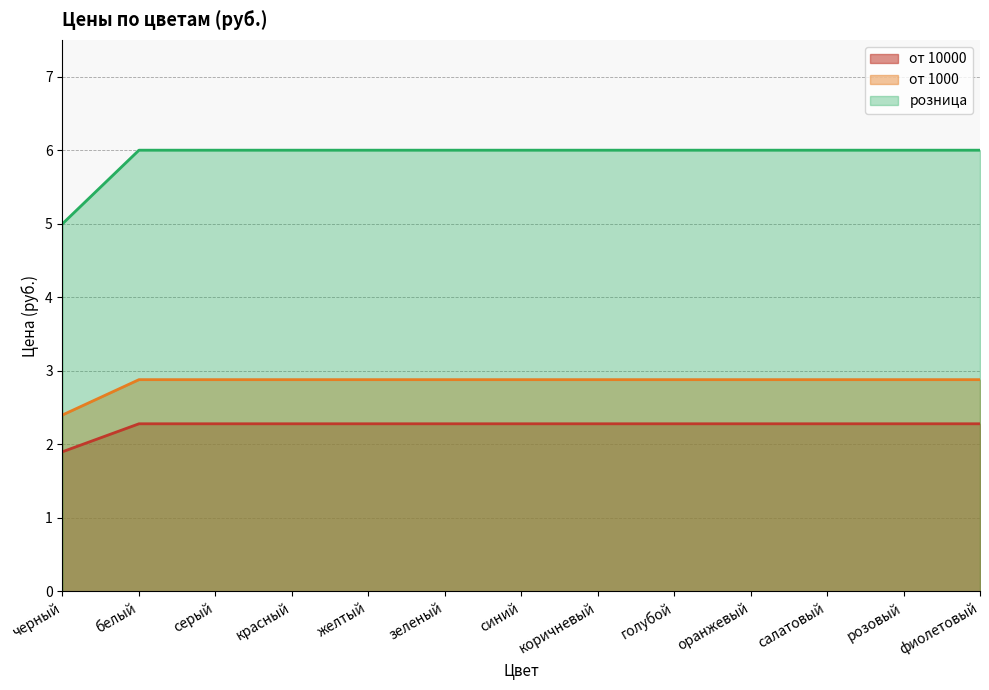

Count the number of categories in the chart.

13